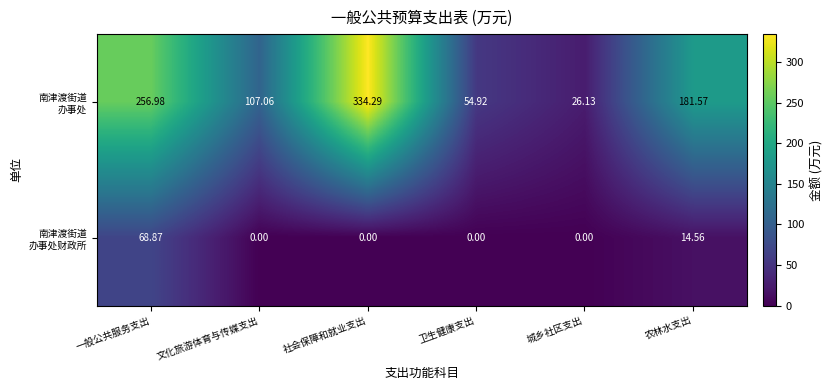

At which category is the sum across all series the highest?

社会保障和就业支出